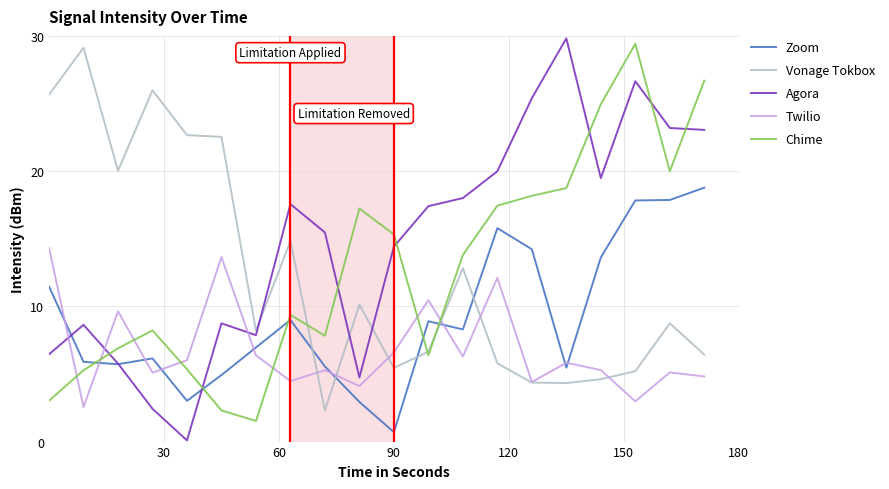

What are all the series names shown in the legend?

Zoom, Vonage Tokbox, Agora, Twilio, Chime